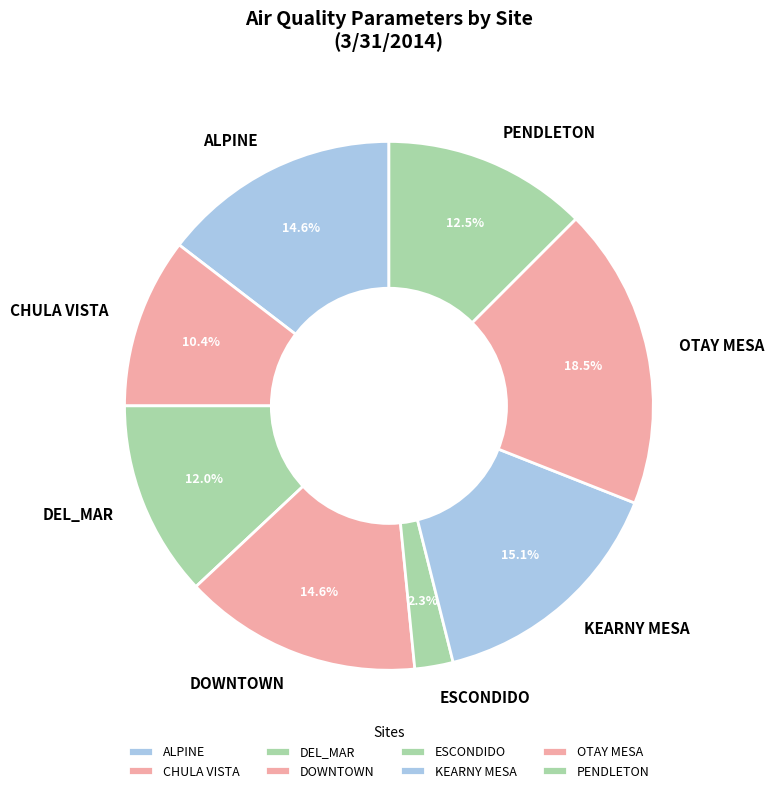

Which has a higher value, CHULA VISTA or OTAY MESA?

OTAY MESA